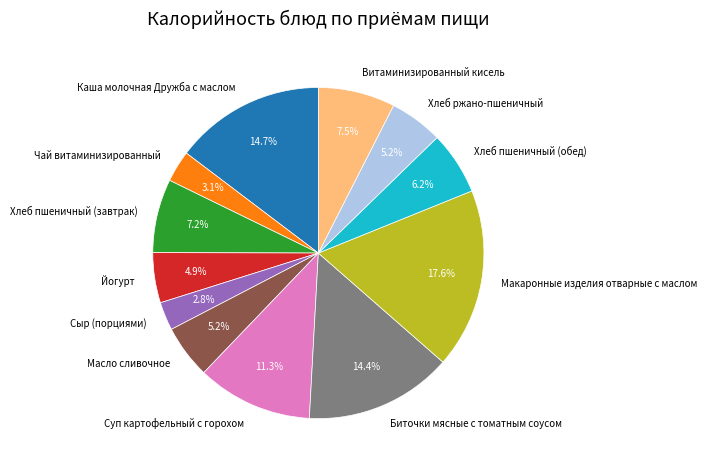

True or false: Чай витаминизированный accounts for 17% of the total.

False